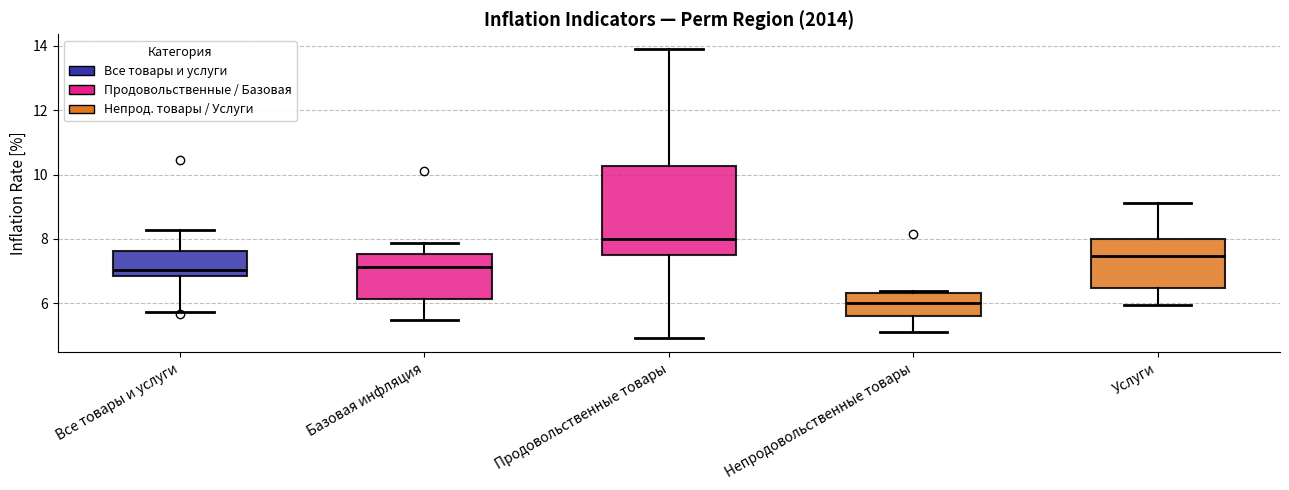

Reading left to right, transcribe this box plot: for each box, give where its median line is, the range the box spans, and where its two whiskers end, as read against the y-axis. The values are not printed on the chart, so give them approximately, as read against the axis.

Все товары и услуги: median 7.0, box 6.8 to 7.6, whiskers 5.8 to 8.2
Базовая инфляция: median 7.2, box 6.2 to 7.6, whiskers 5.4 to 7.8
Продовольственные товары: median 8.0, box 7.6 to 10.2, whiskers 5.0 to 14.0
Непродовольственные товары: median 6.0, box 5.6 to 6.4, whiskers 5.2 to 6.4 (just above the box's upper edge)
Услуги: median 7.4, box 6.4 to 8.0, whiskers 6.0 to 9.2